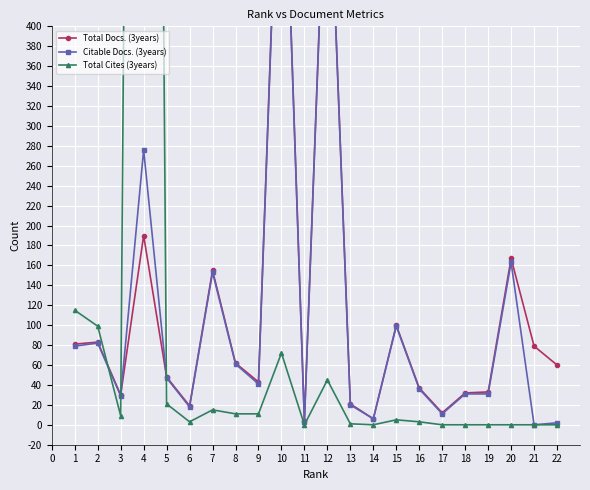

How many lines are shown in the chart?

3